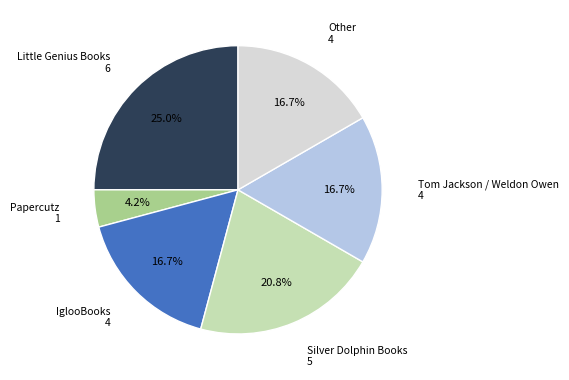

Is there a majority slice in this chart?

No